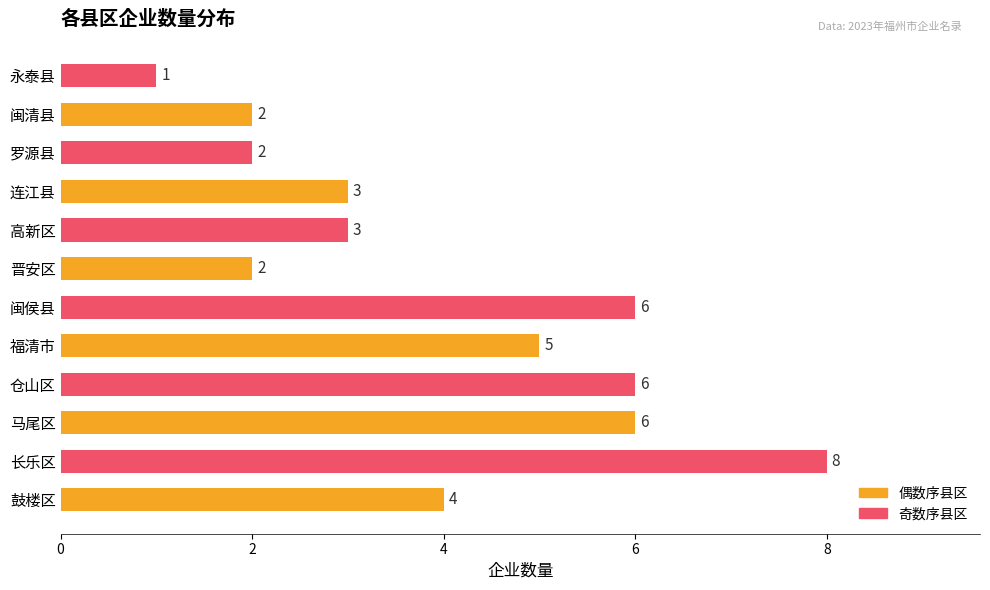

At which category does the chart reach its minimum across all series?

永泰县